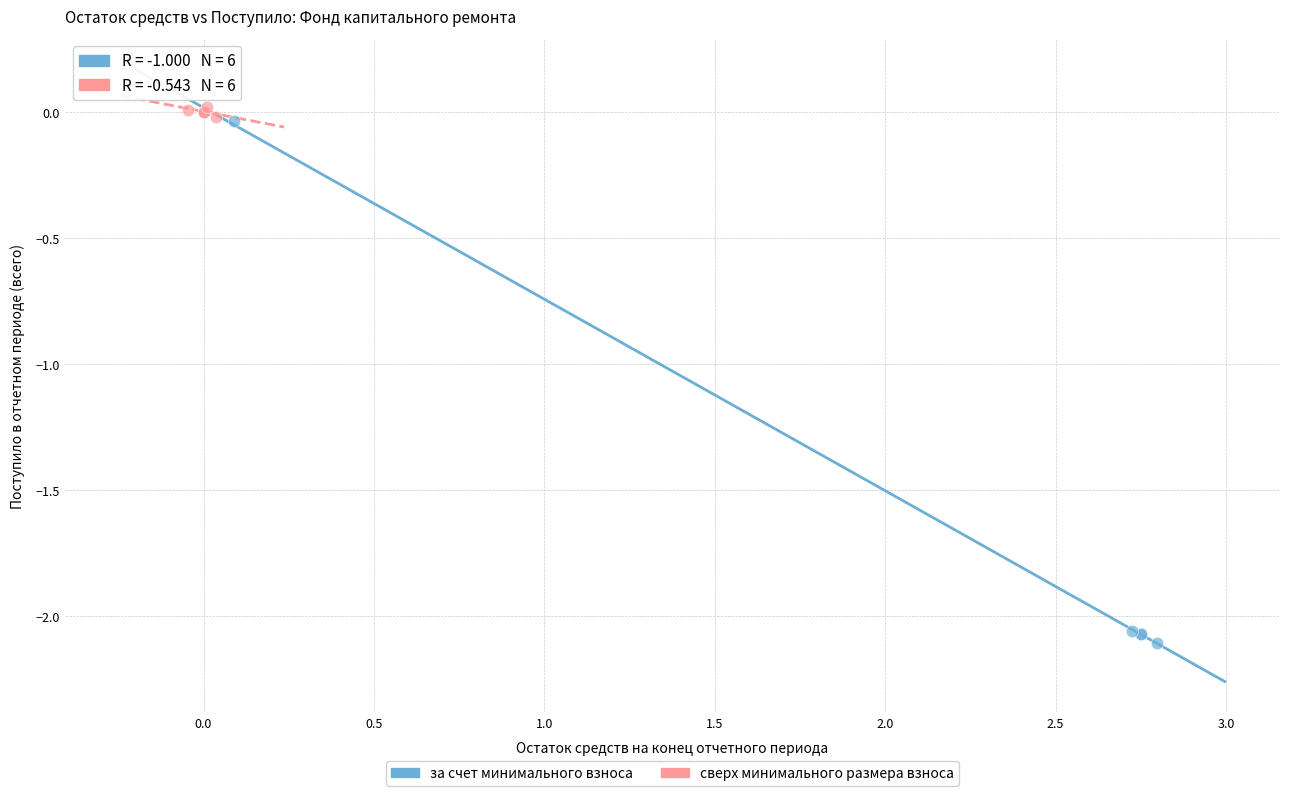

Which series has the largest Y range (max minus min)?

за счет минимального взноса